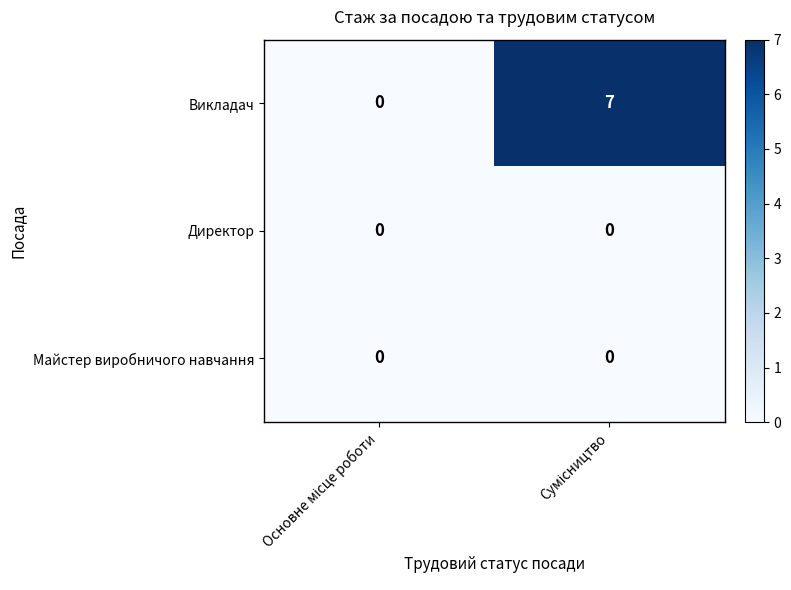

Reading right to left, what are all the values shown in this chart?

Викладач: 7	0
Директор: 0	0
Майстер виробничого навчання: 0	0